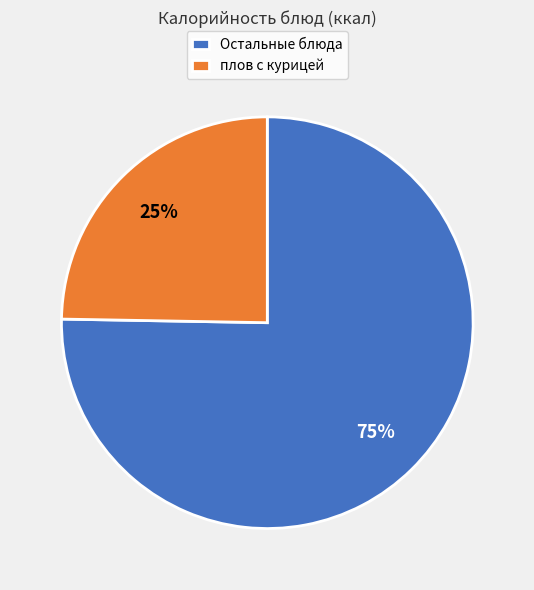

Do Остальные блюда and плов с курицей together represent more than half of the pie?

Yes